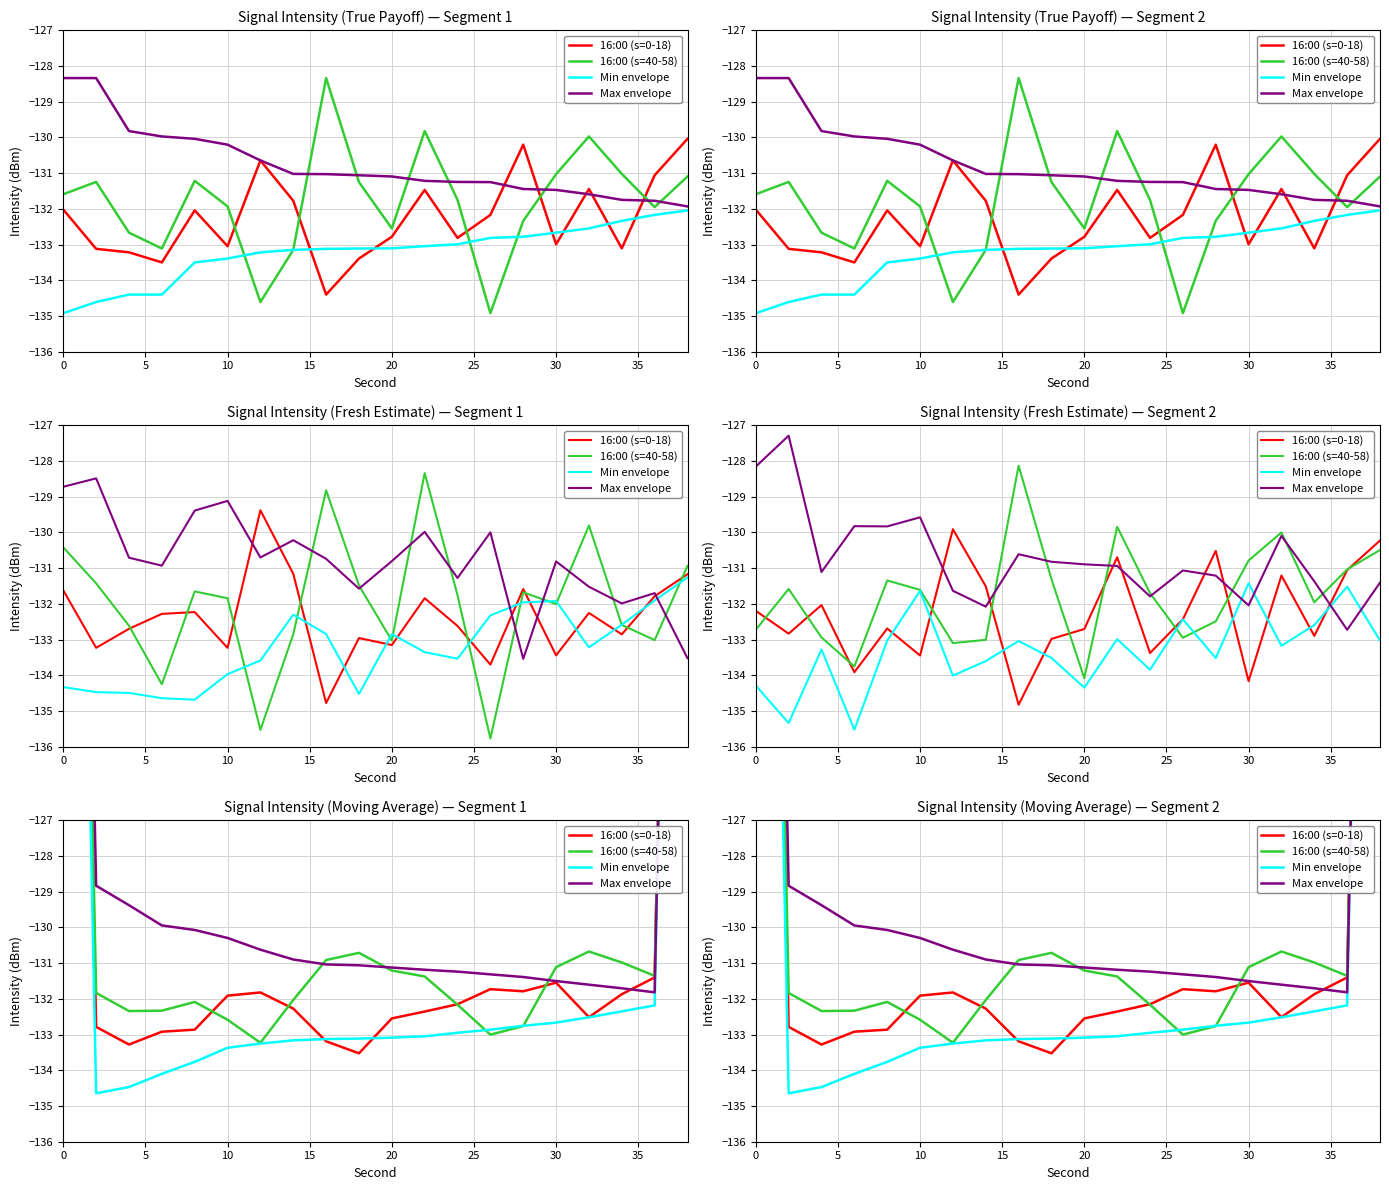

Is this an area chart (filled region under the line)?

No